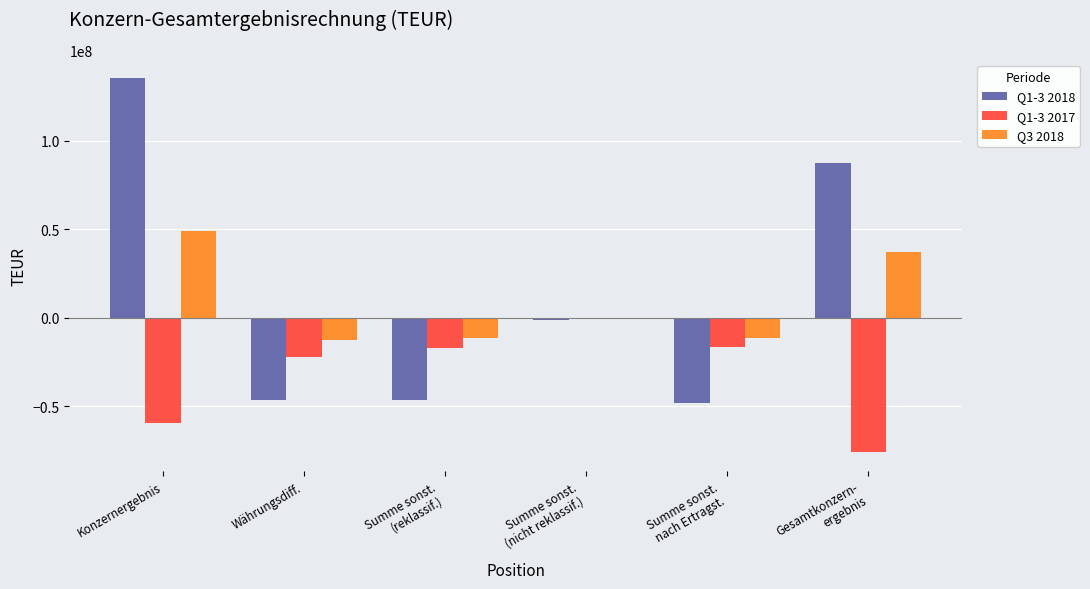

What is the label of the 4th bar from the right?

Summe sonst.
(reklassif.)